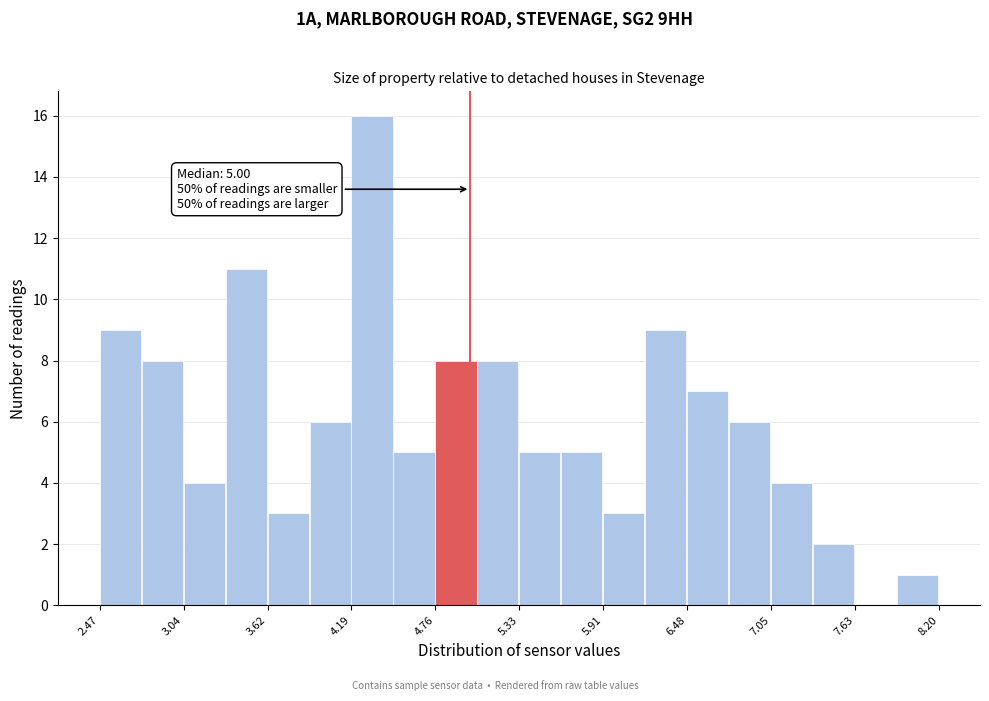

Read against the x-axis, roughly where is the centre of the tallest bar?

4.3